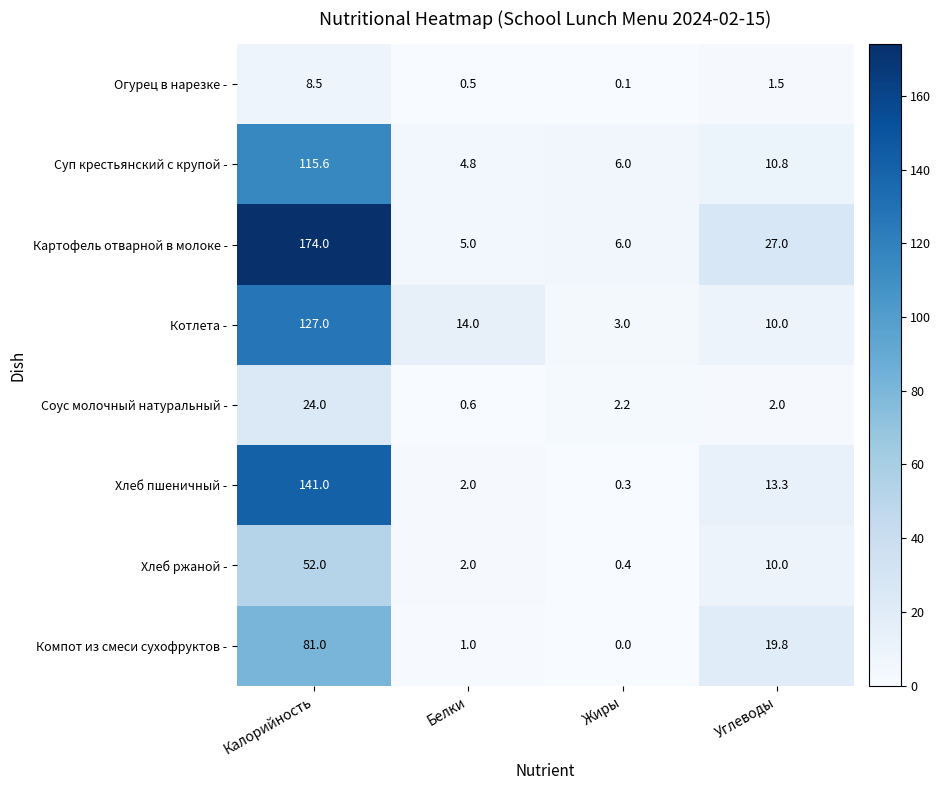

The value of Огурец в нарезке - at Углеводы is 1.5. True or false?

True